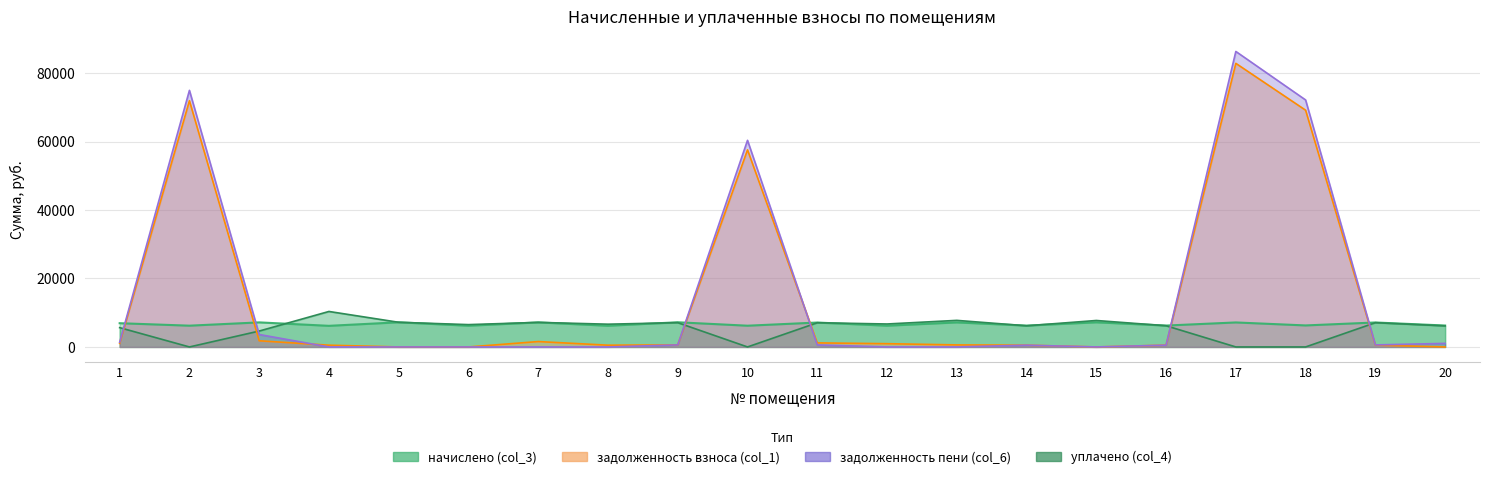

Read the уплачено (col_4) value at 4.

10366.2